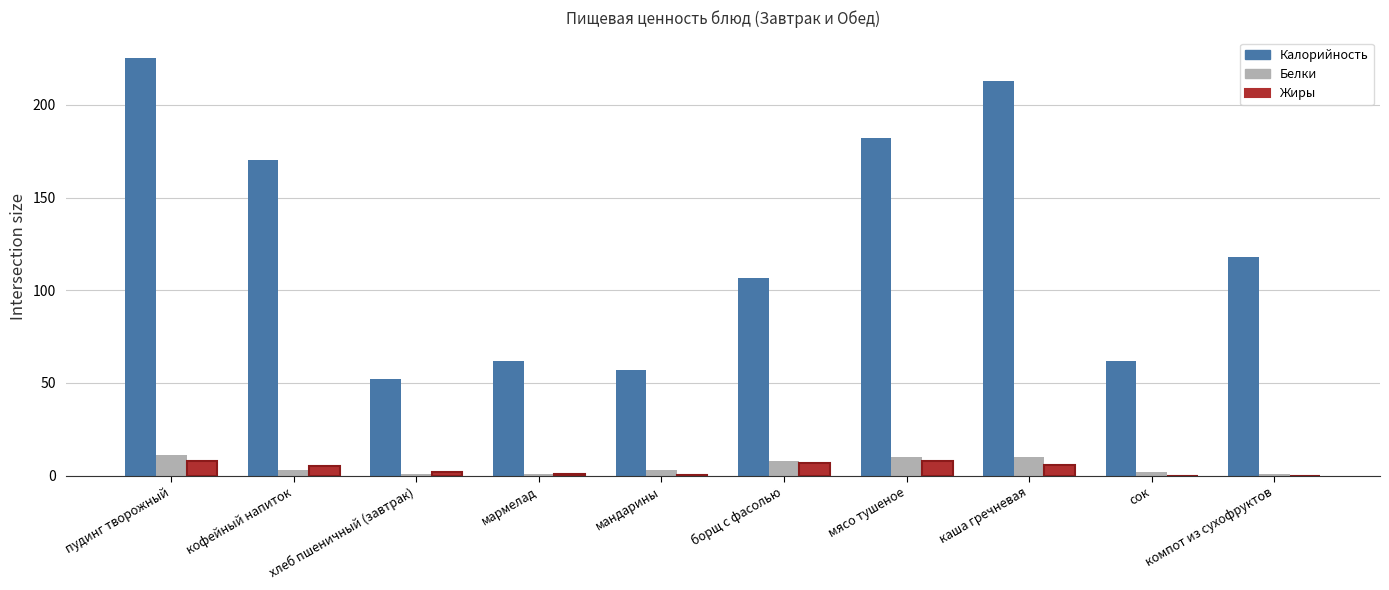

True or false: Белки has a value of 10.0 at каша гречневая.

True